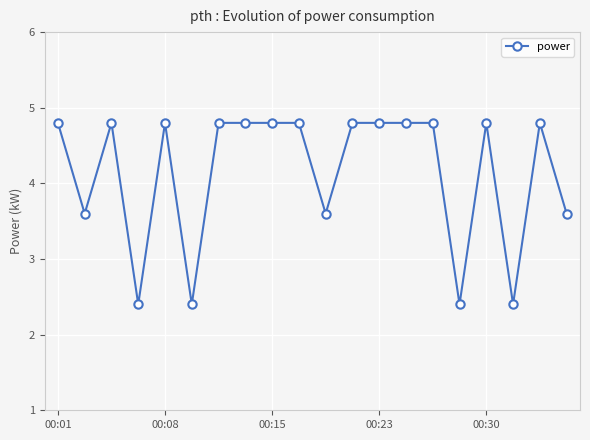

What is the difference between the maximum and minimum values?

2.4